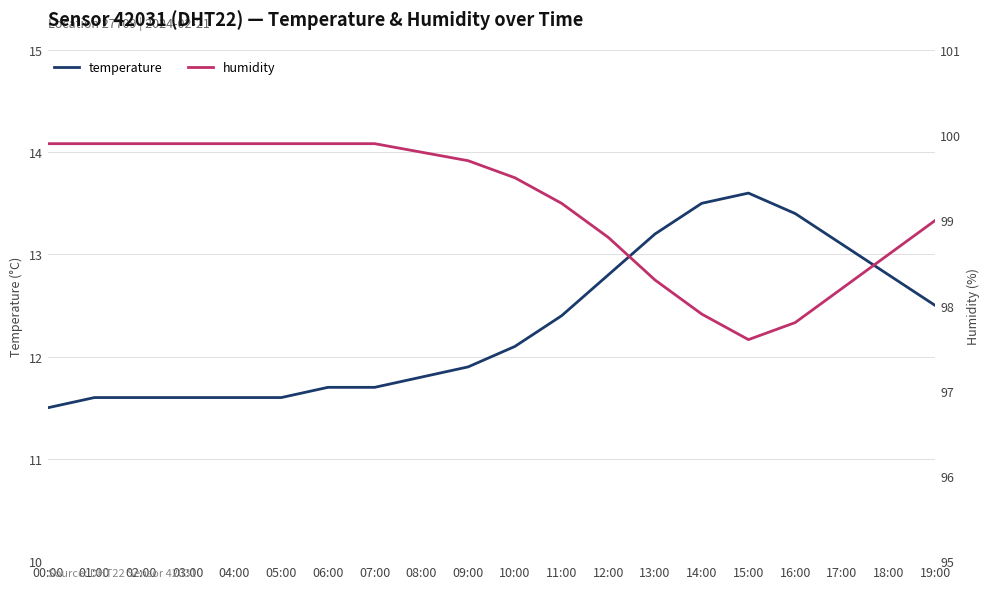

True or false: humidity and temperature intersect in this chart.

False